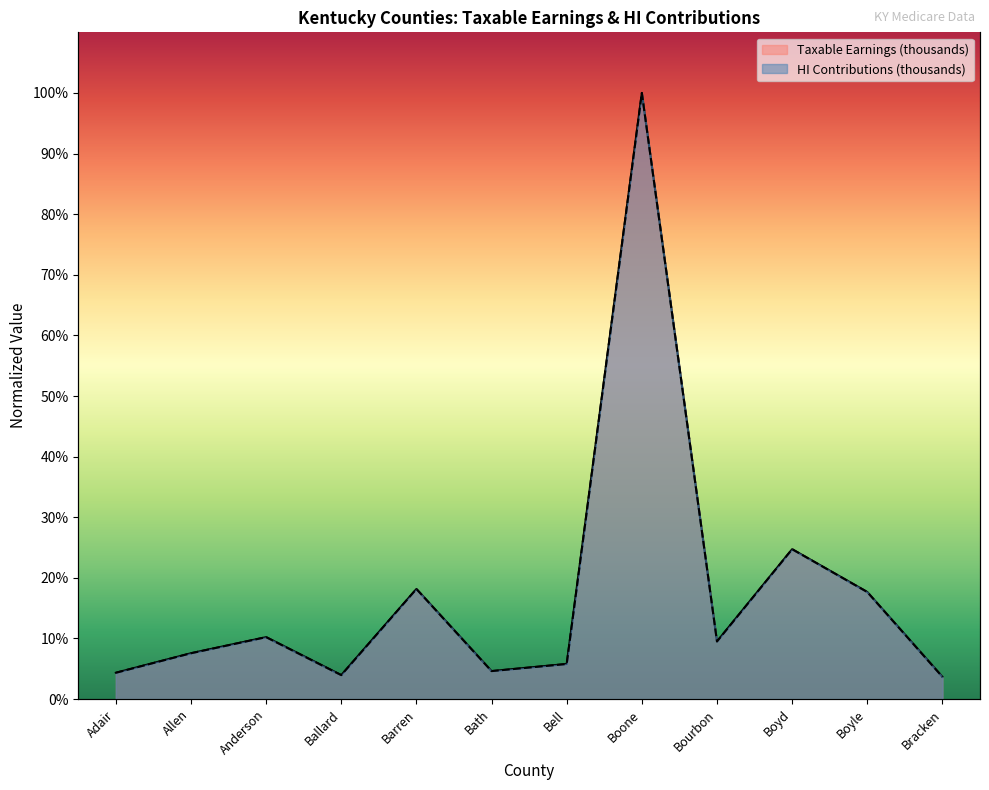

Rank the series at Anderson from highest to lowest value.

HI Contributions (thousands), Taxable Earnings (thousands)